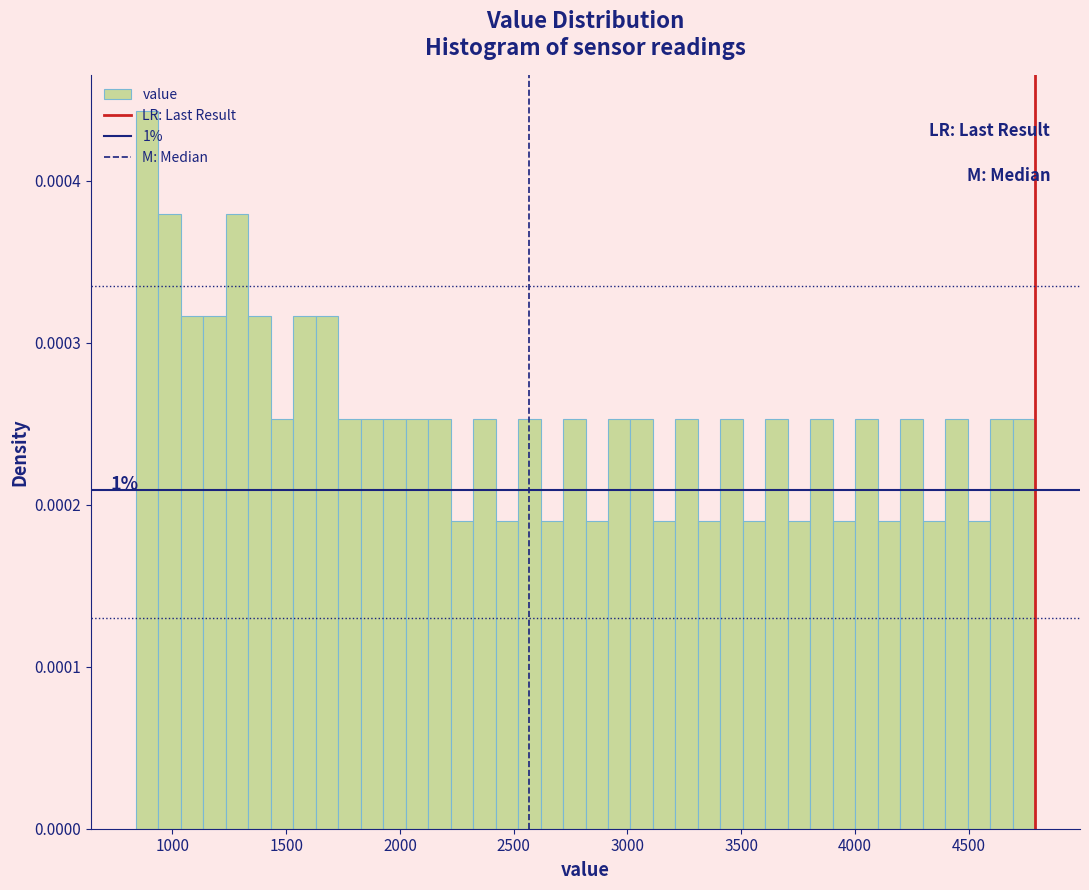

Around what value on the x-axis is the tallest bar? Give the approximate position of its centre, as read against the axis.

900